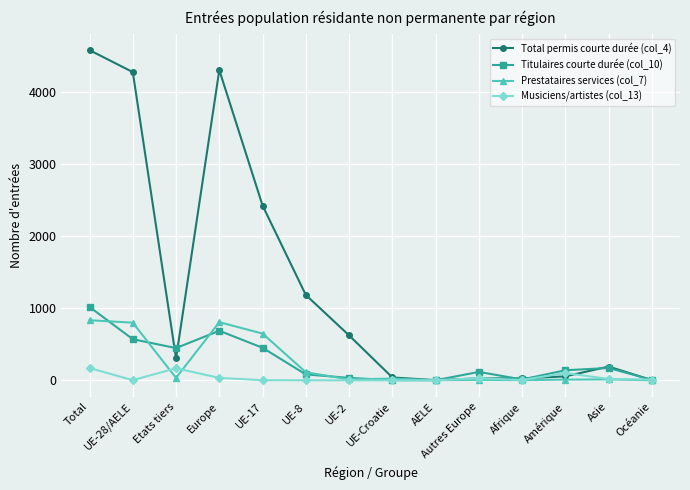

How many data points does each series have?

14